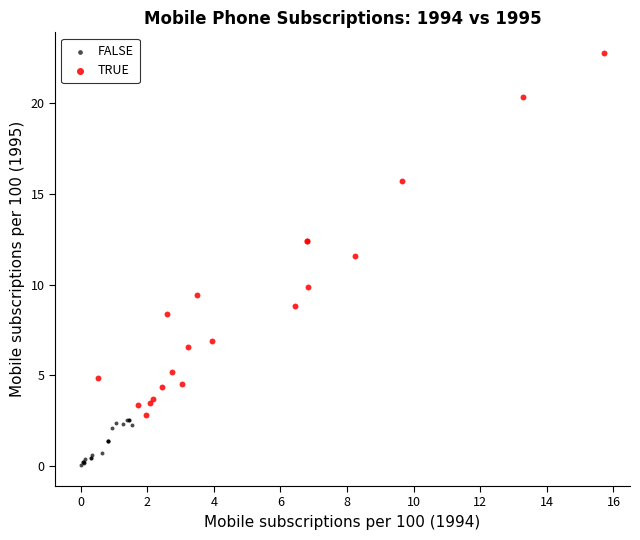

What are all the series names shown in the legend?

FALSE, TRUE